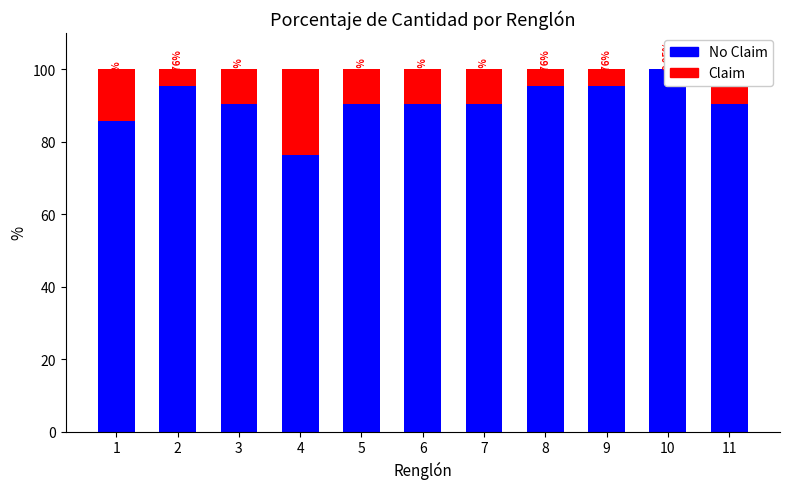

How many groups of bars are there?

11